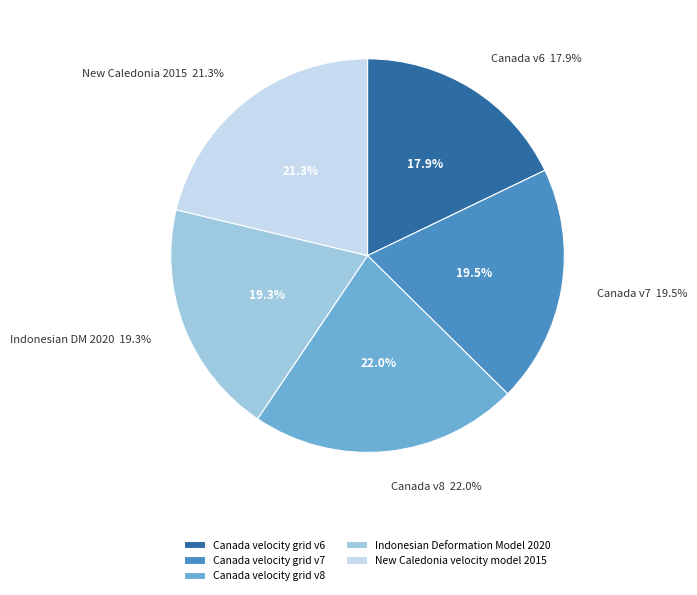

How many segments does this pie chart have?

5